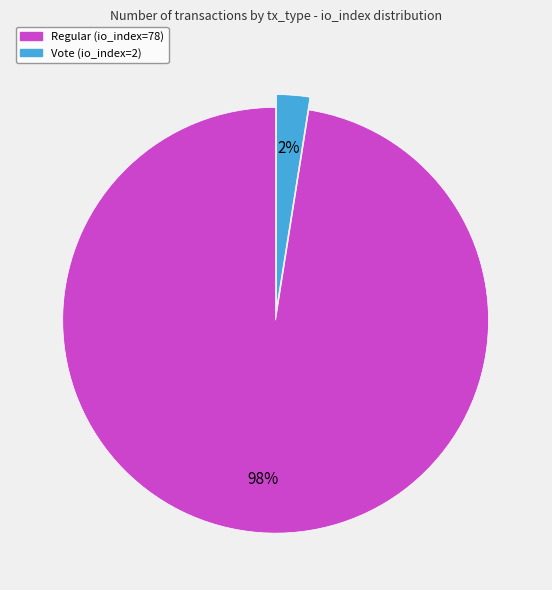

Is it true that Regular (io_index=78) is 84% of the pie?

False